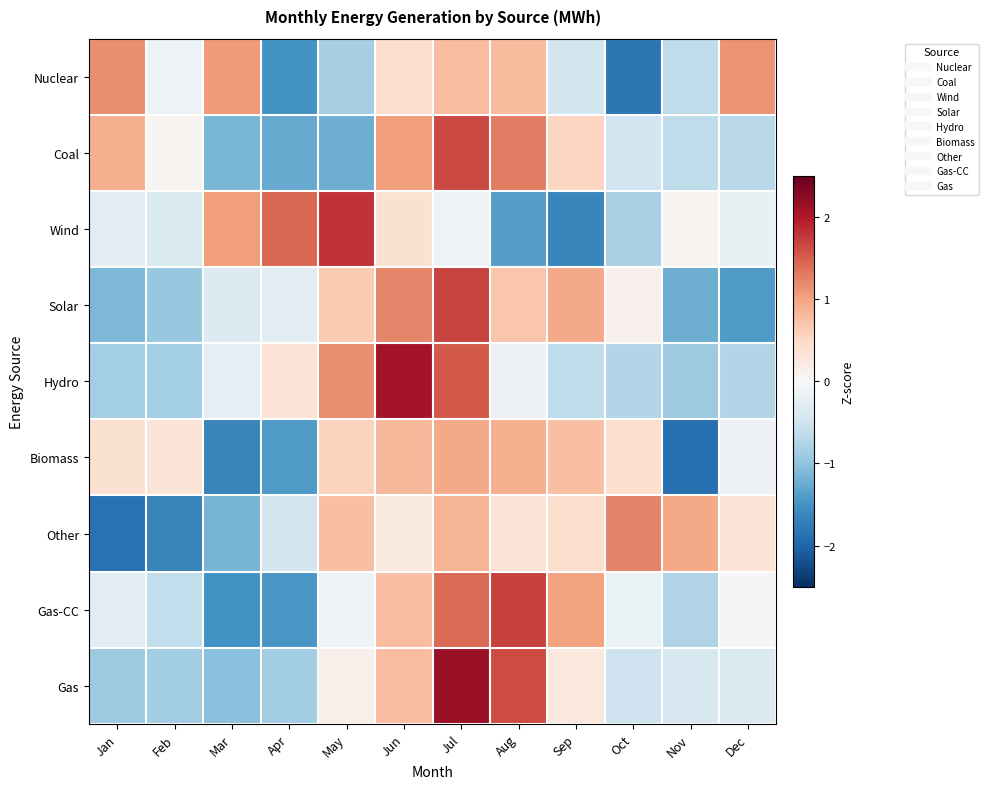

How many data points does each series have?

12